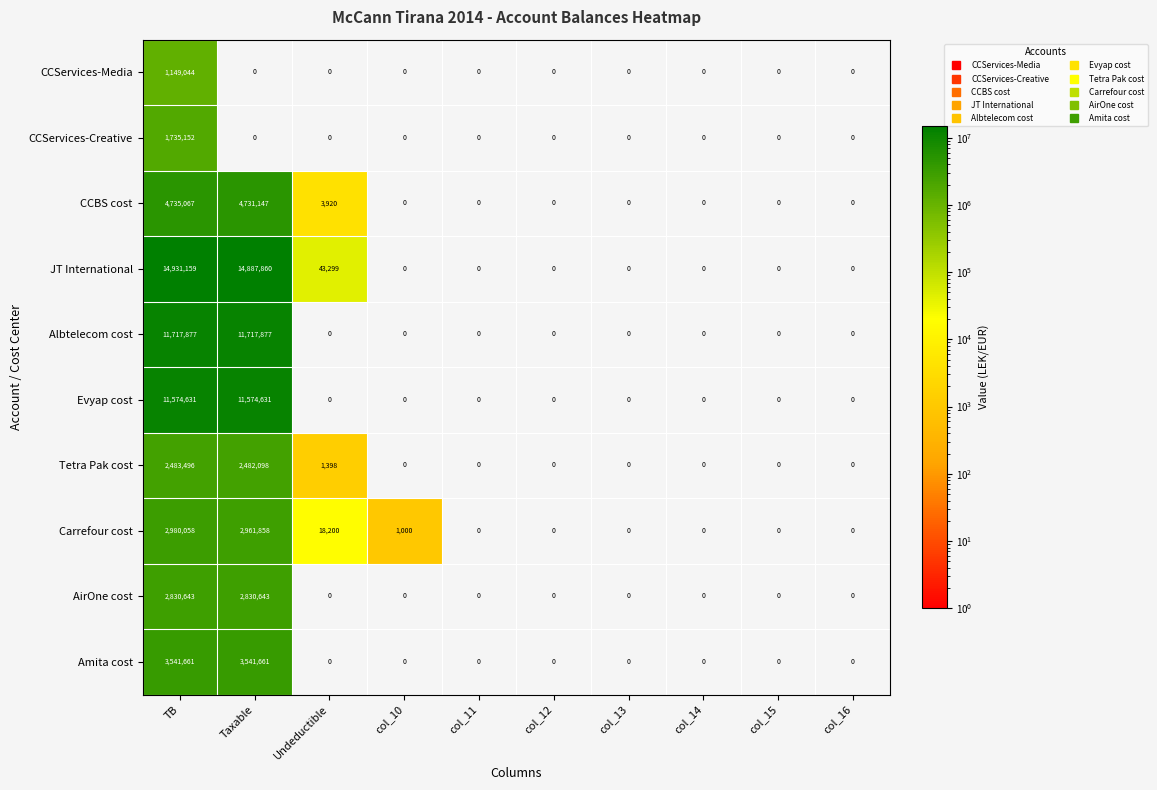

How many series are shown in this chart?

10